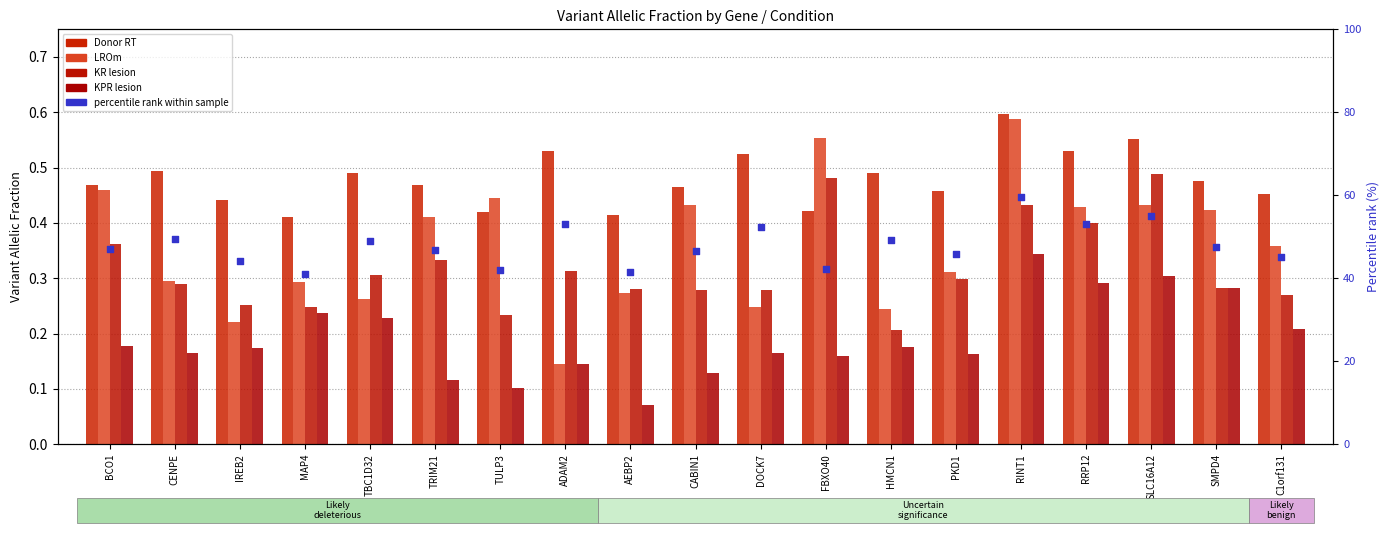

At which category is the sum across all series the highest?

RINT1